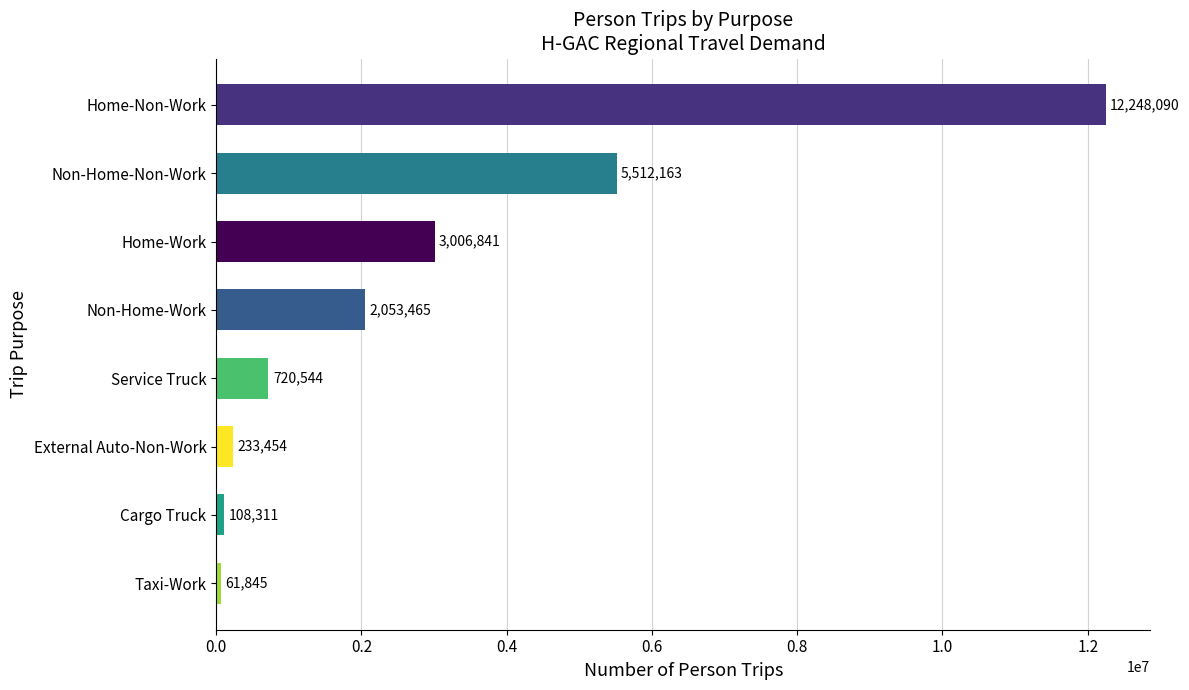

The value at Home-Work is 4055082. True or false?

False